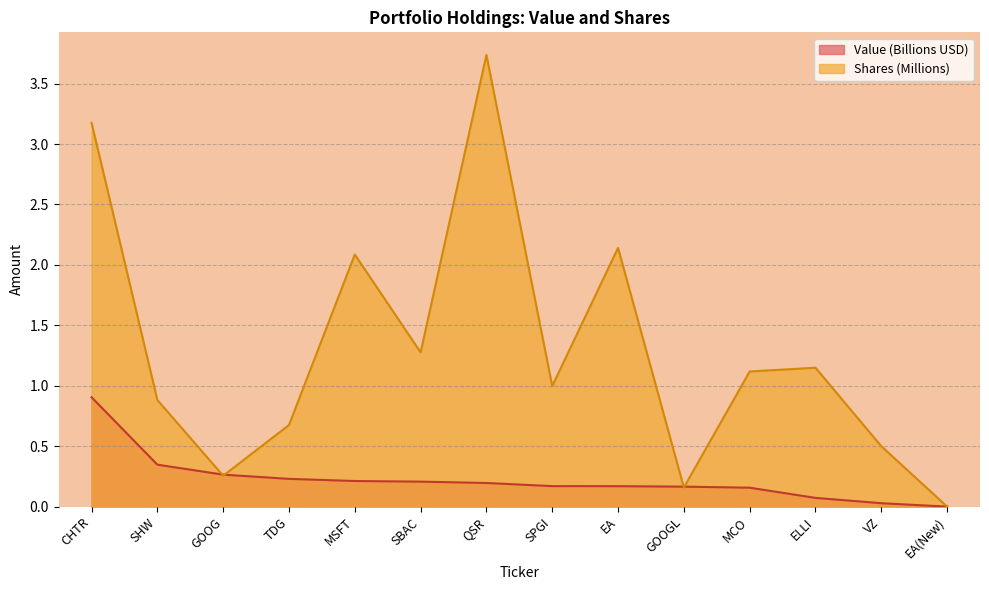

Rank the series by their average value, from highest to lowest.

Shares (Millions), Value (Billions USD)